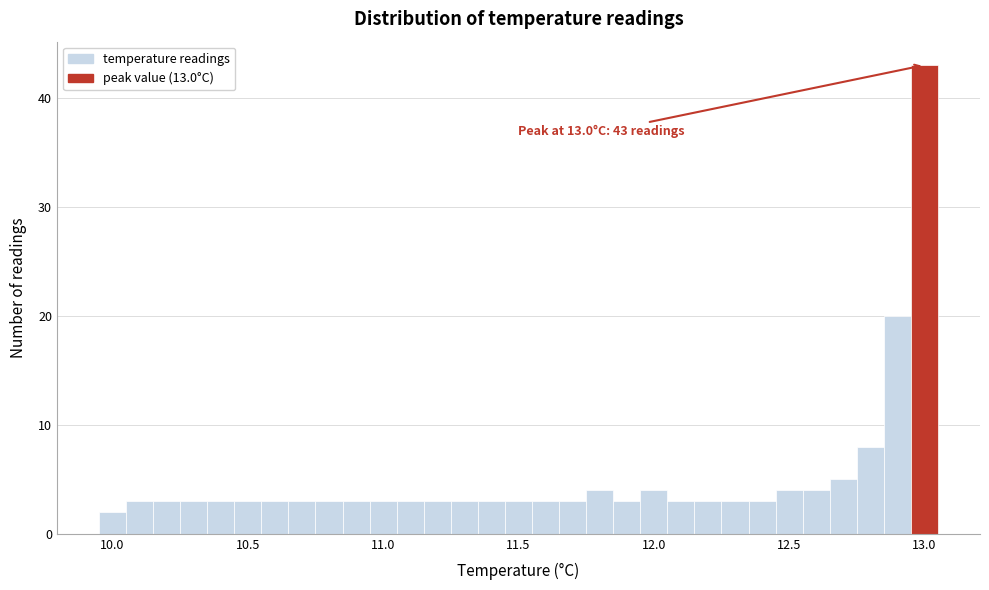

Around what value on the x-axis is the tallest bar? Give the approximate position of its centre, as read against the axis.

13.00